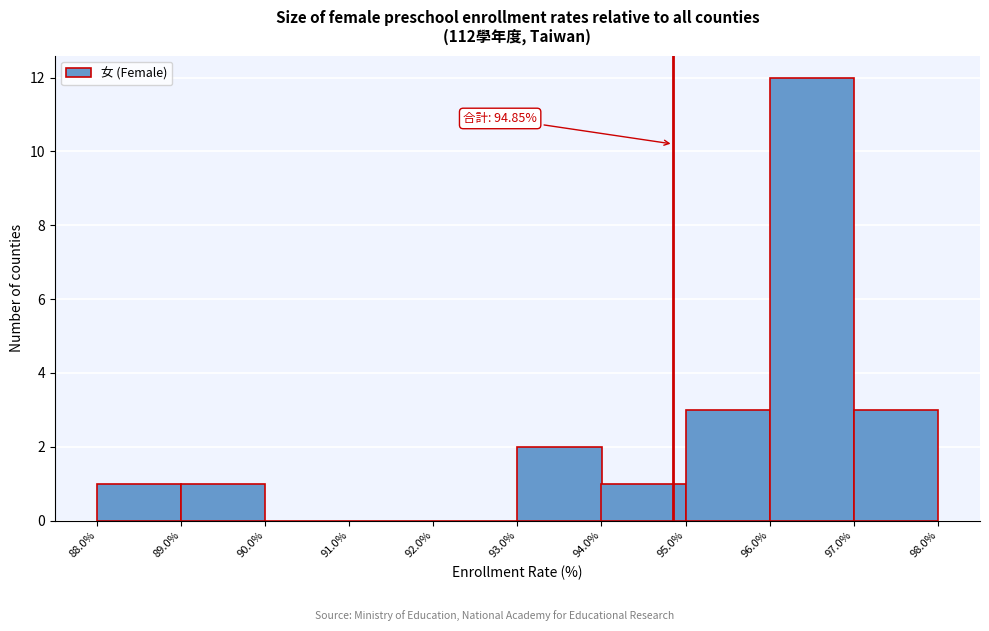

Which range on the x-axis has the tallest bar?

96.0% to 97.0%